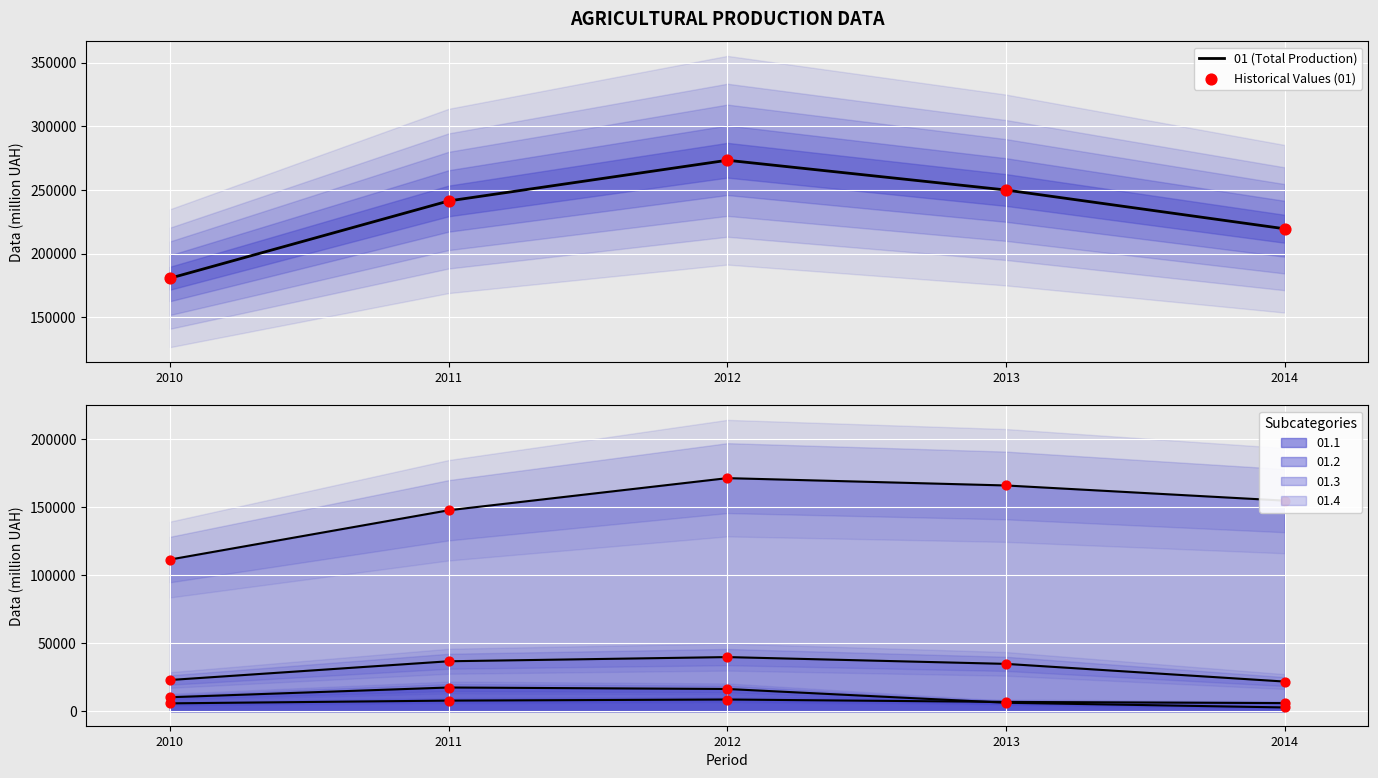

At which category is the sum across all series the highest?

2012